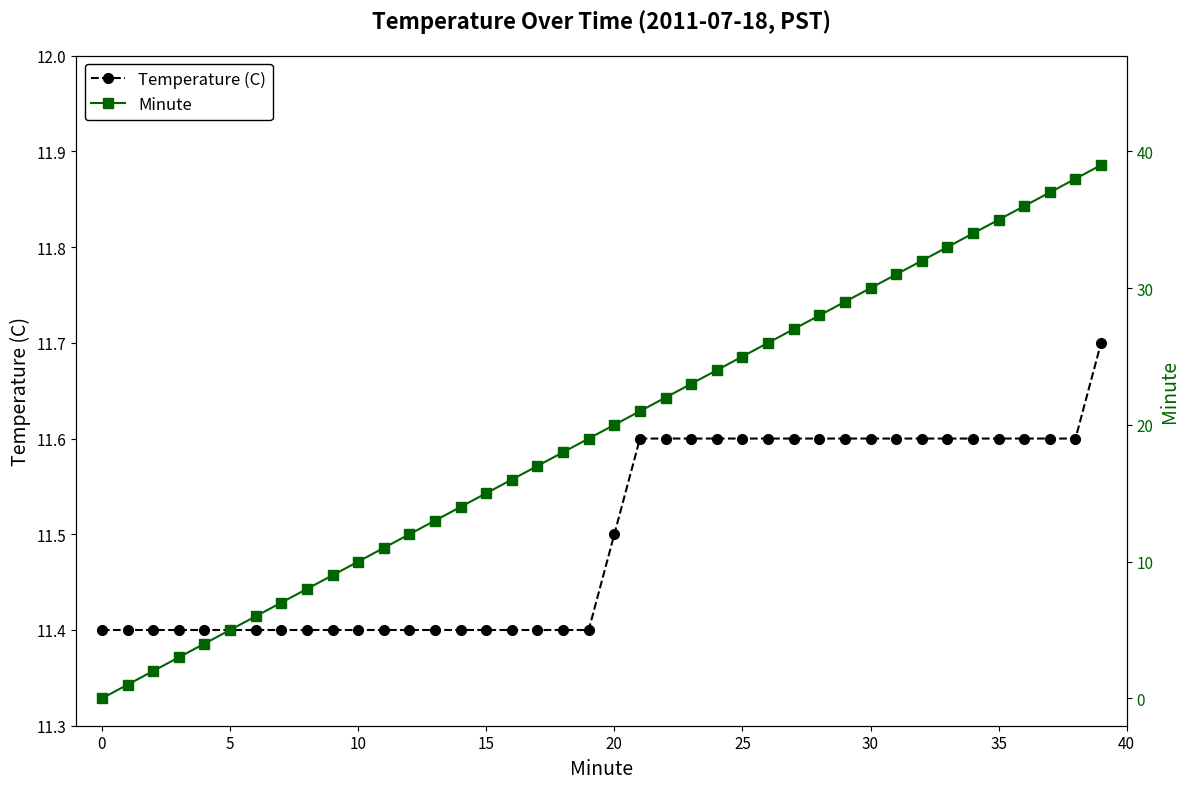

How many Temperature (C) values are between 11 and 12?

40